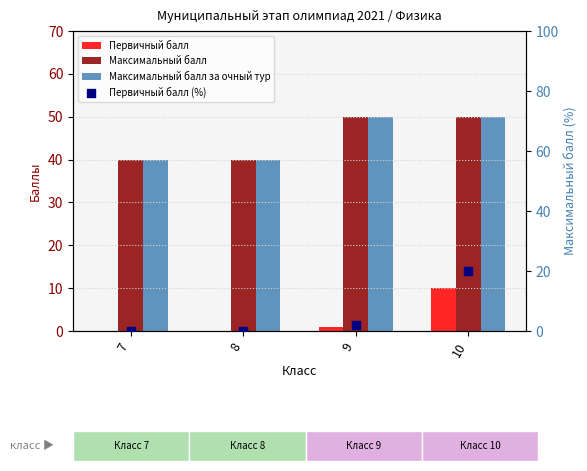

Which series reaches the maximum Y coordinate?

Максимальный балл